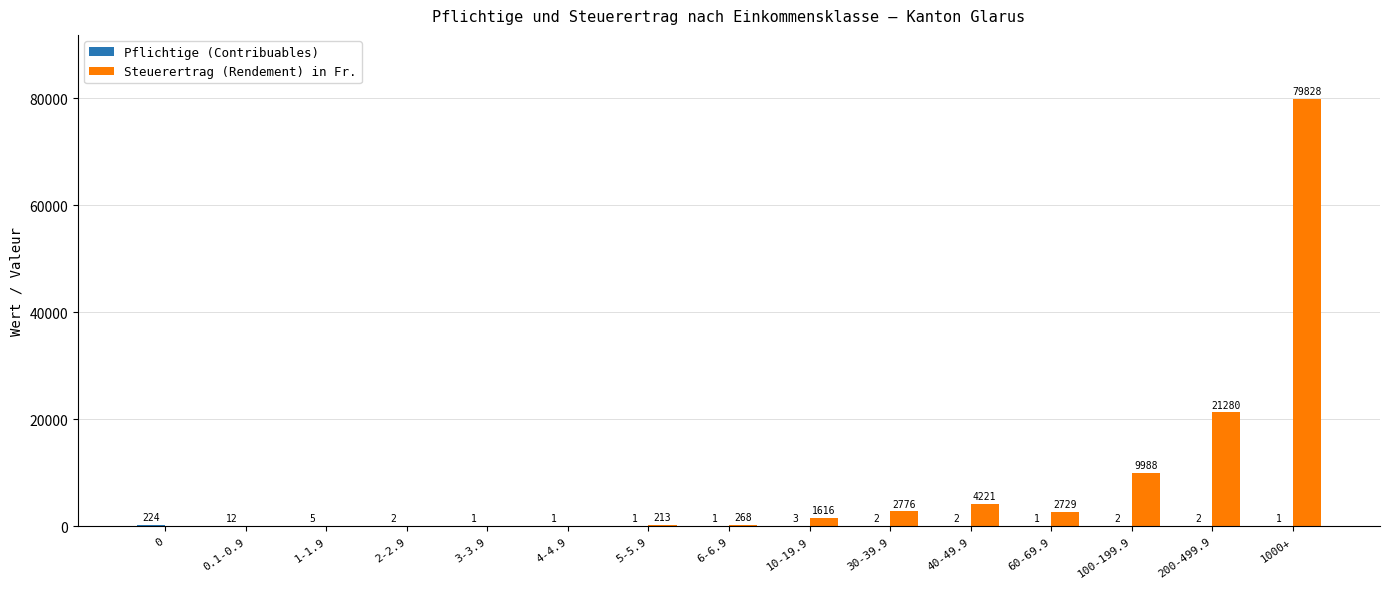

Between 6-6.9 and 10-19.9, which series saw the biggest shift?

Steuerertrag (Rendement) in Fr.